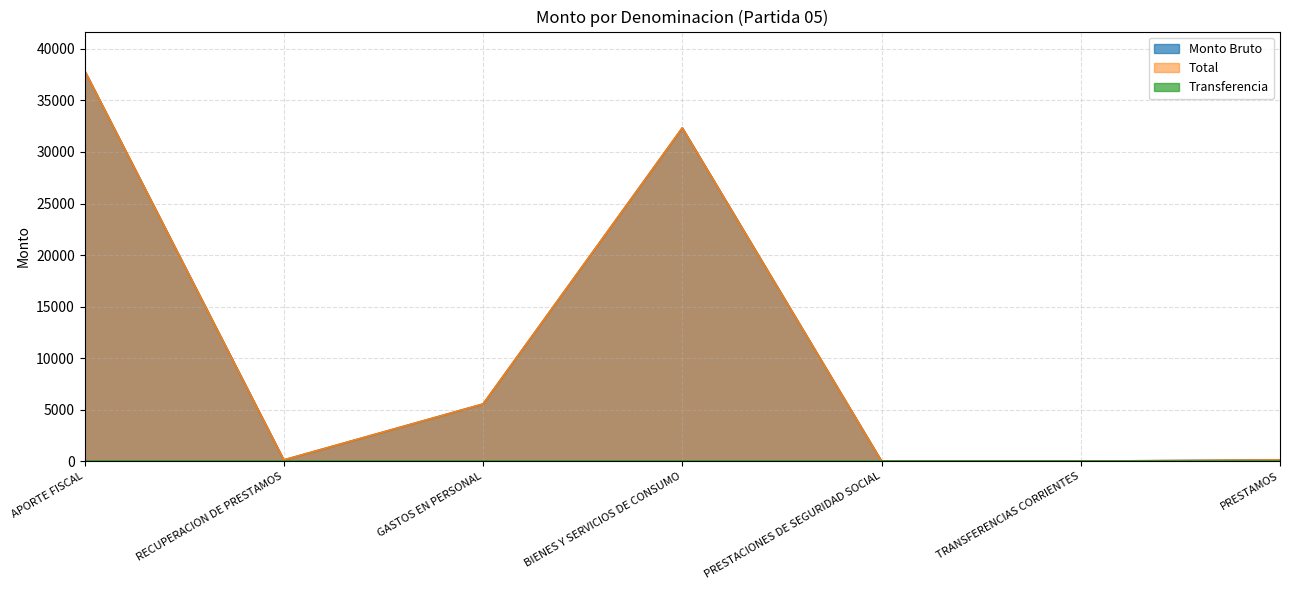

Read the Monto Bruto value at PRESTACIONES DE SEGURIDAD SOCIAL, to the nearest 10.

10